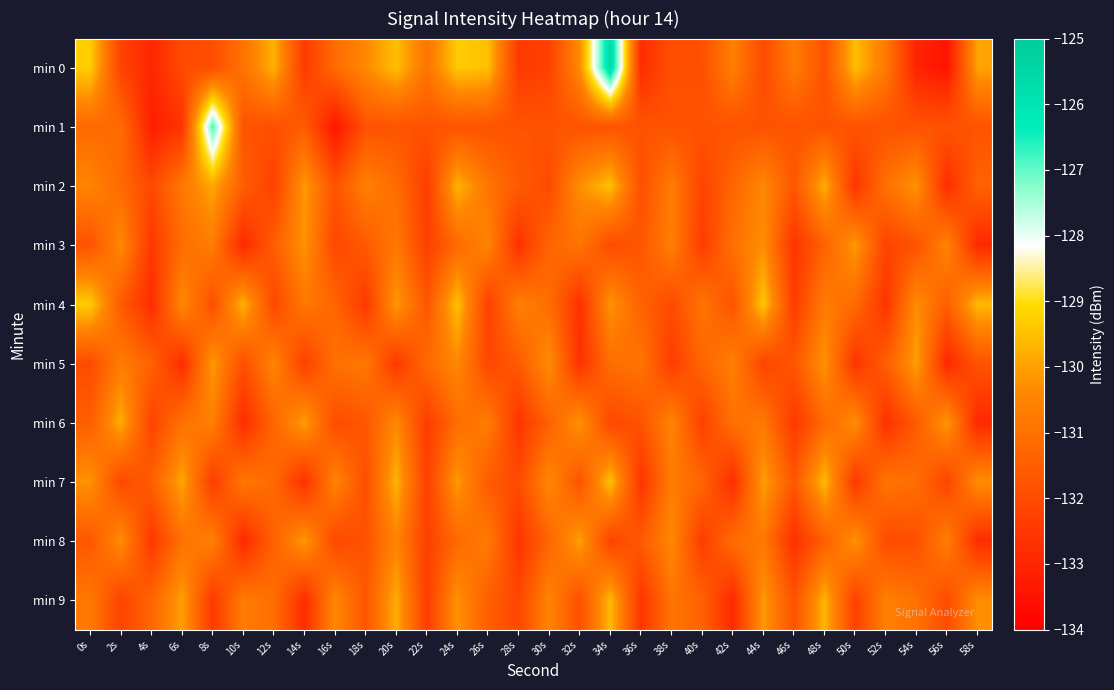

What is the greatest value displayed?

-125.6